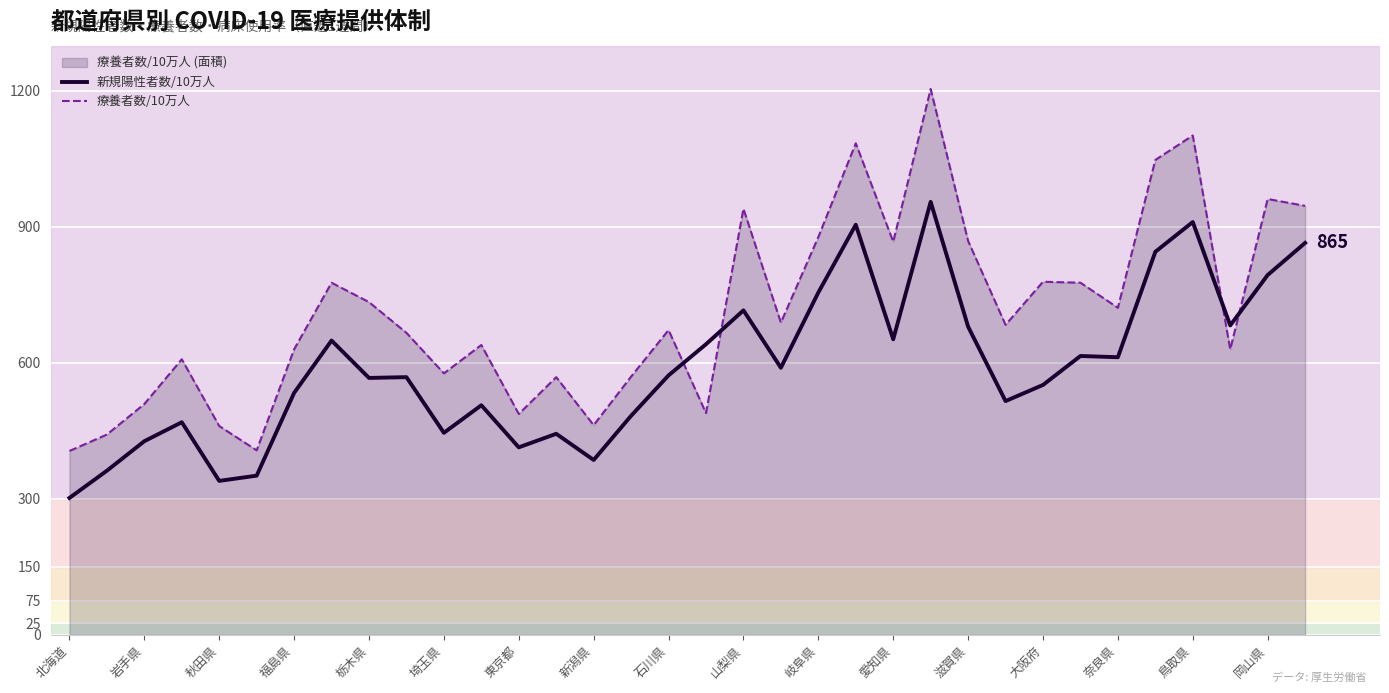

List the series in order of their peak value, highest first.

療養者数/10万人, 新規陽性者数/10万人